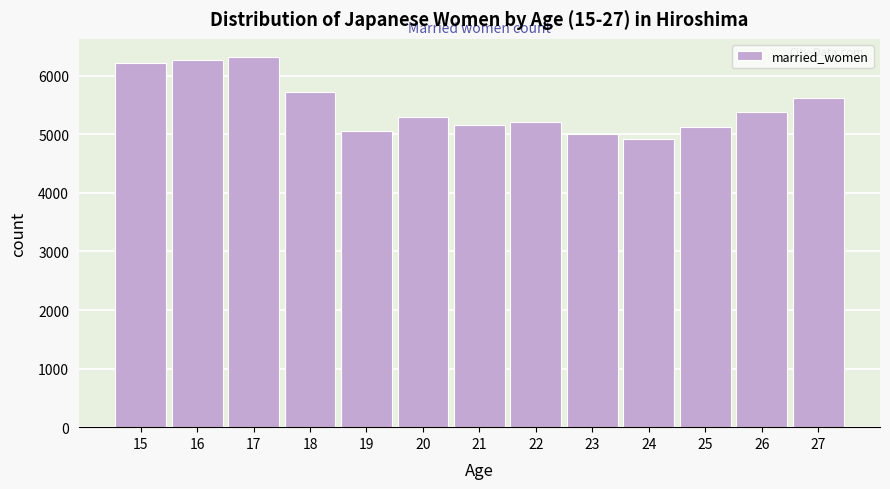

Reading left to right, extract all data points from this chart.

6219	6269	6314	5727	5050	5290	5167	5205	5013	4913	5131	5387	5614